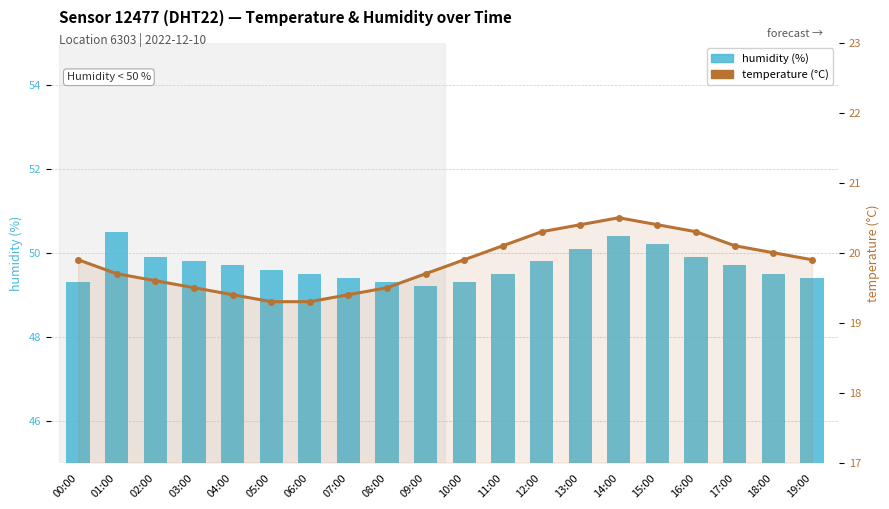

At 11:00, list the series in order from largest to smallest.

humidity, temperature